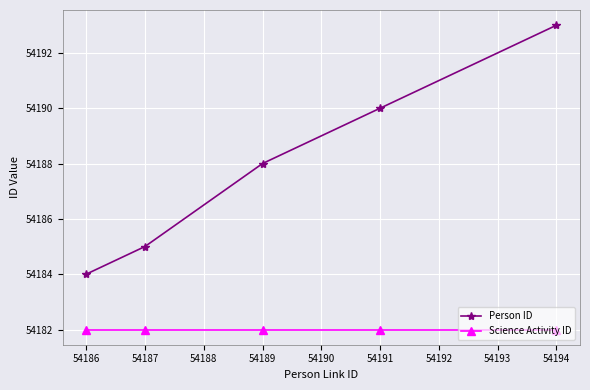

Reading left to right, extract all data points from this chart.

Person ID: 54184	54185	54188	54190	54193
Science Activity ID: 54182	54182	54182	54182	54182